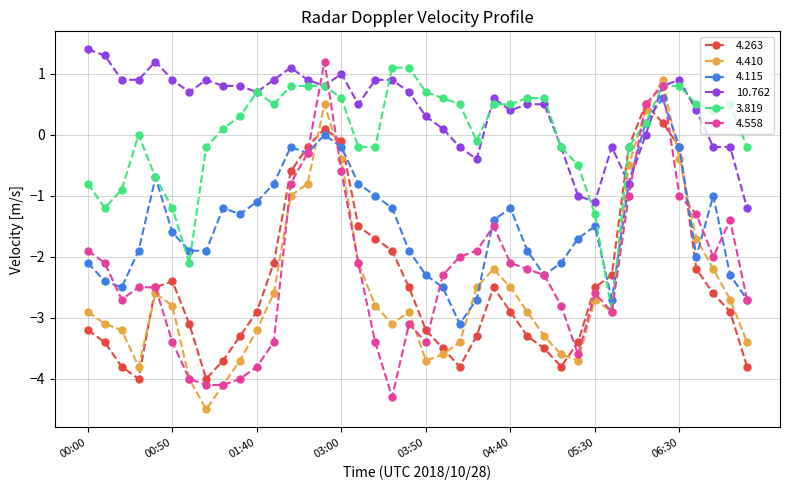

True or false: 4.410 has more than 2 points higher than both neighbors.

True